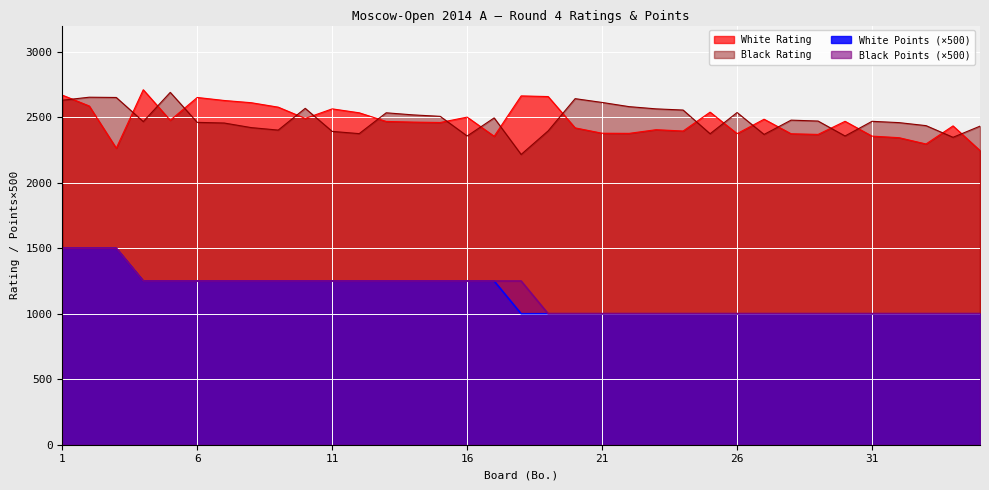

At how many categories does at least one series exceed 1218?

35